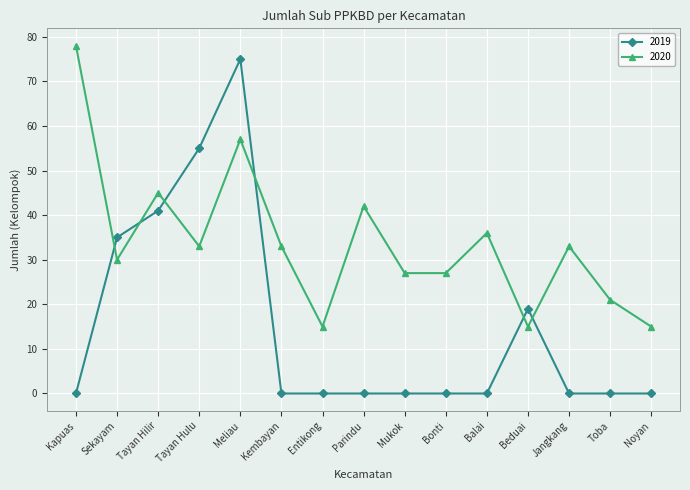

True or false: 2020 and 2019 cross at least once.

True